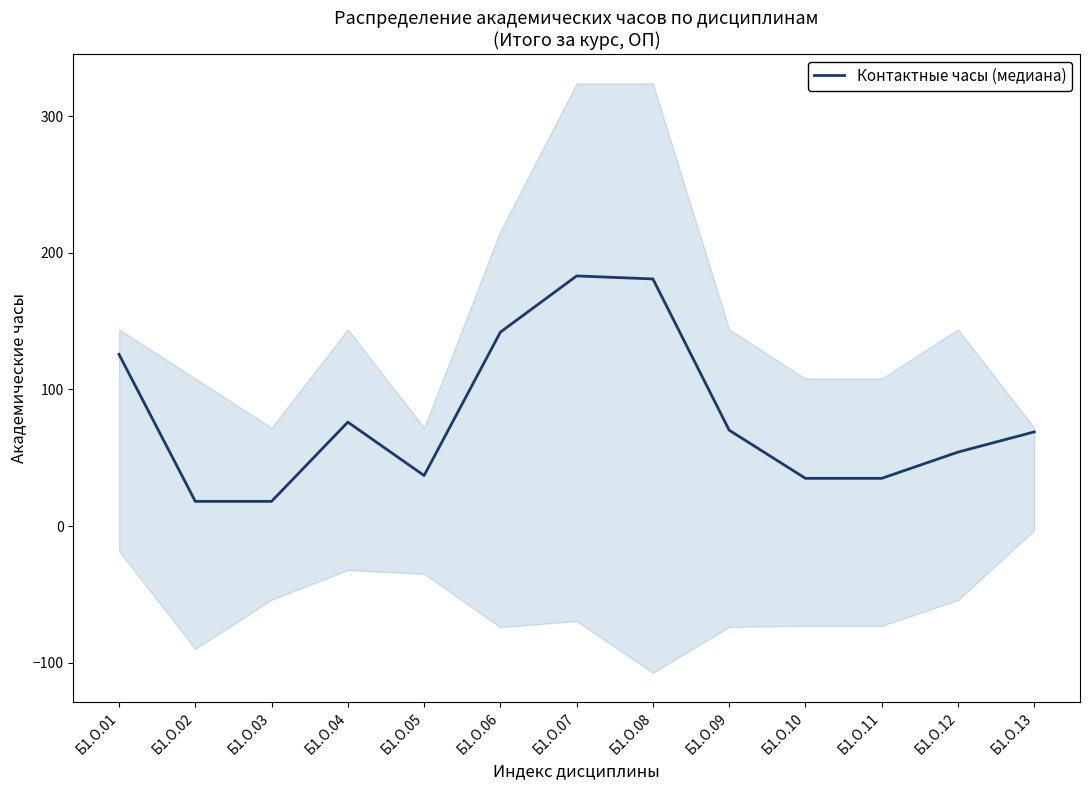

What is the value of the 12th point from the left?

54.1